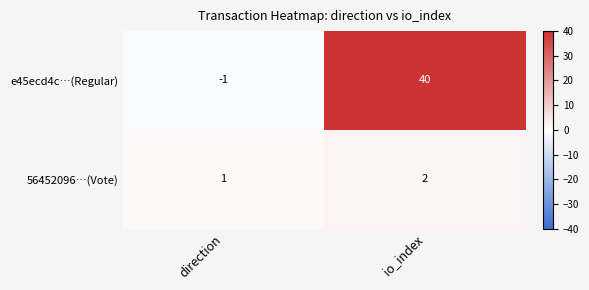

List the series in order of their peak value, lowest first.

56452096…(Vote), e45ecd4c…(Regular)